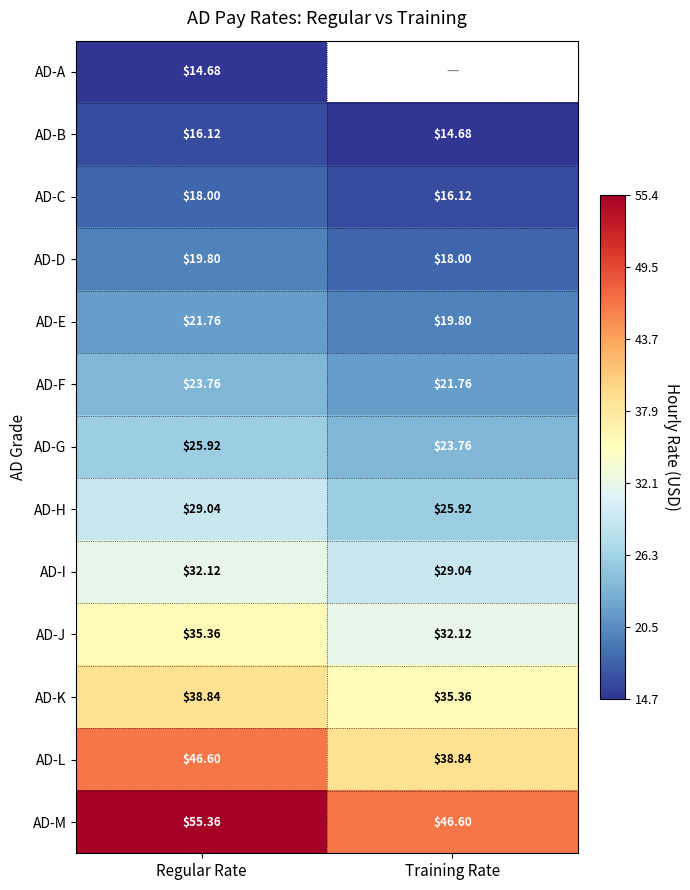

Is it true that AD-I equals 29.0 at Training Rate?

True